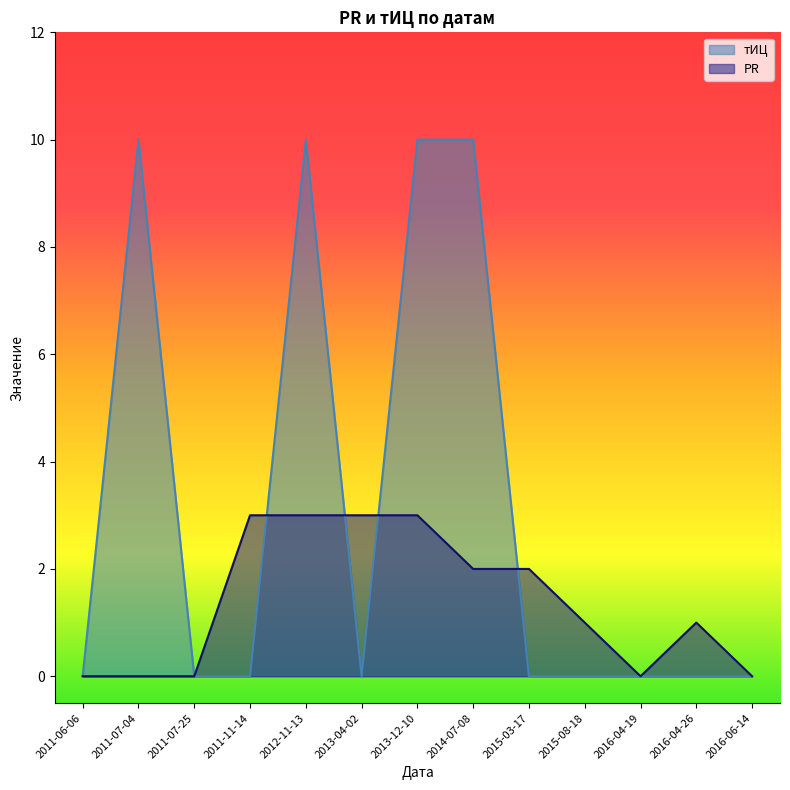

Between 2011-07-04 and 2016-04-19, which is larger?

2011-07-04